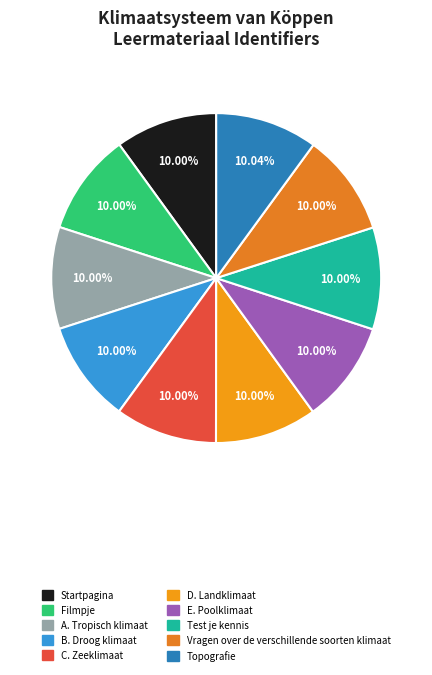

Is there a majority slice in this chart?

No